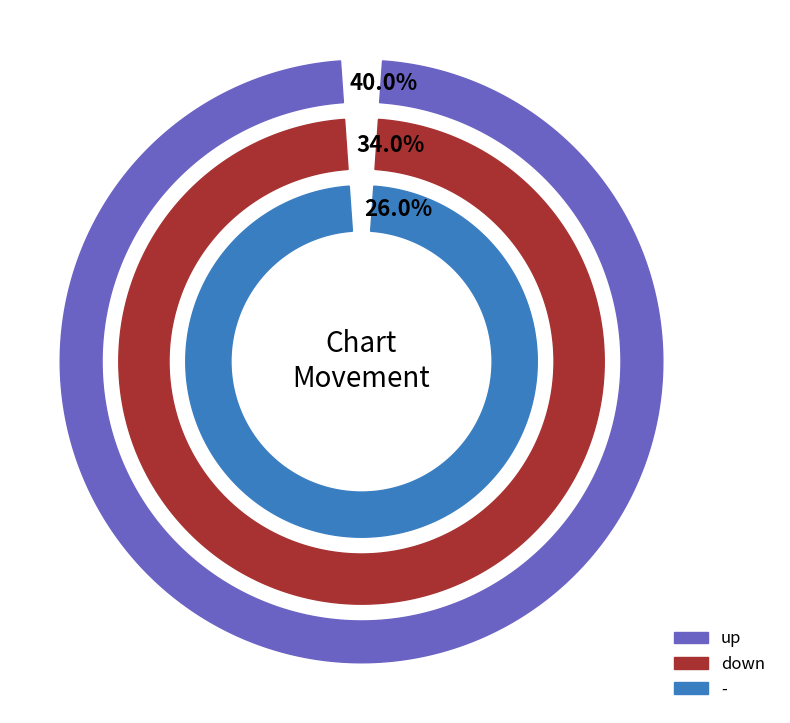

How much of the chart is everything except up?

60.0%